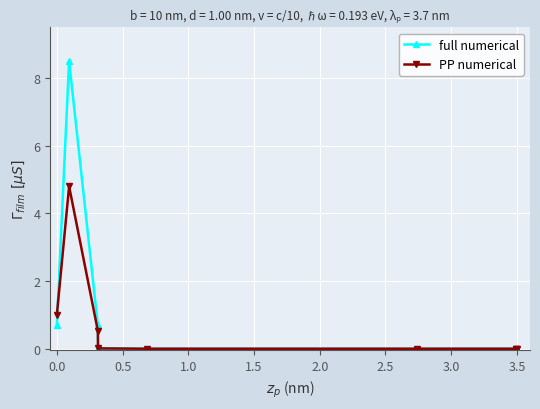

Between −0.5 and 2.5, which series saw the biggest shift?

PP numerical